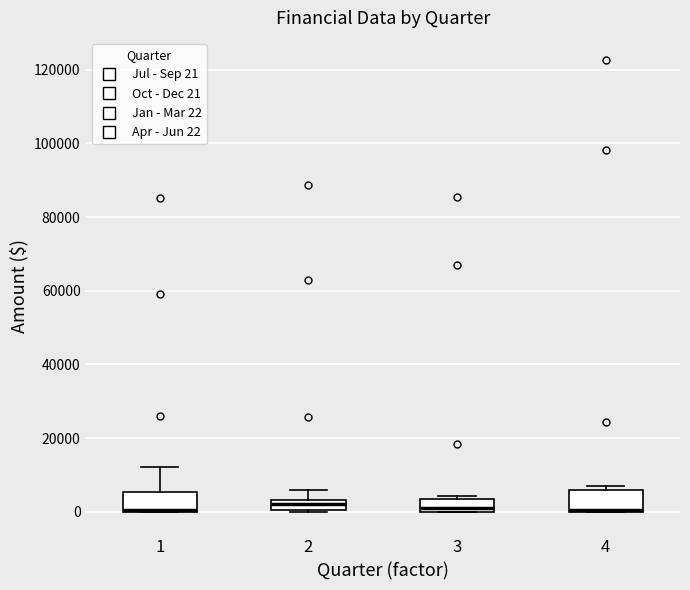

Where is the lower edge of the box at x = 1 on the y-axis? The values are not printed on the chart, so give them approximately, as read against the axis.

0